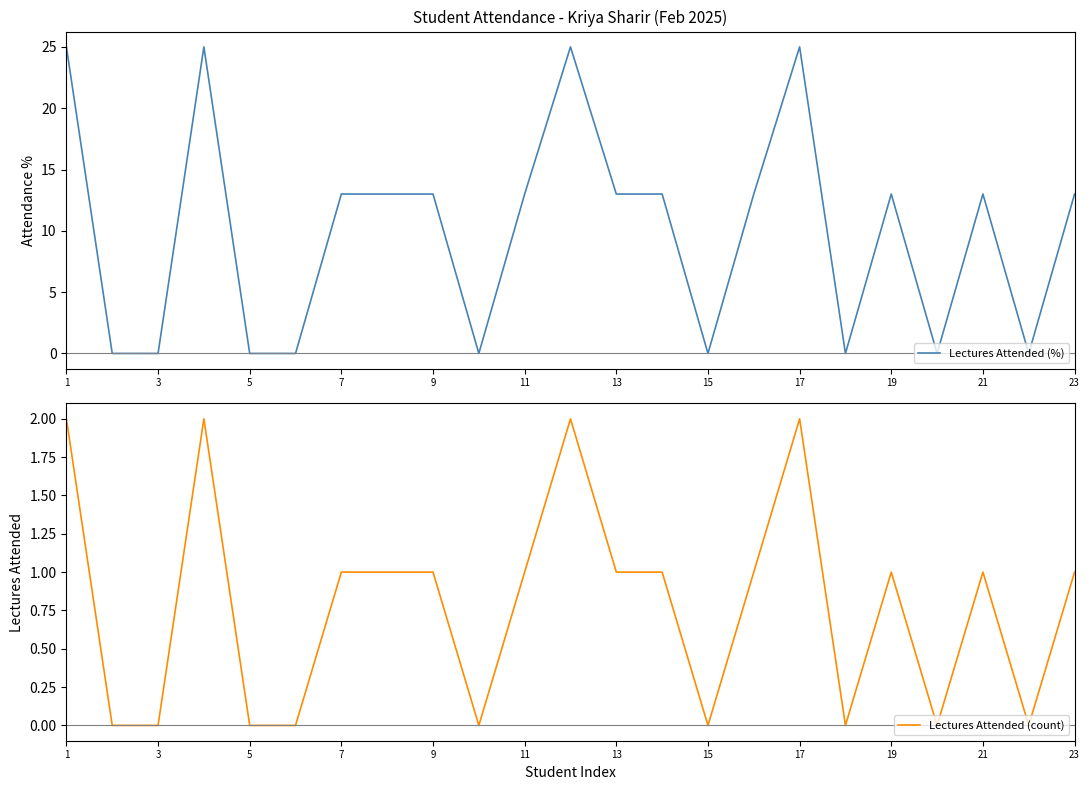

Rank the series by their average value, from highest to lowest.

Lectures Attended (%), Lectures Attended (count)